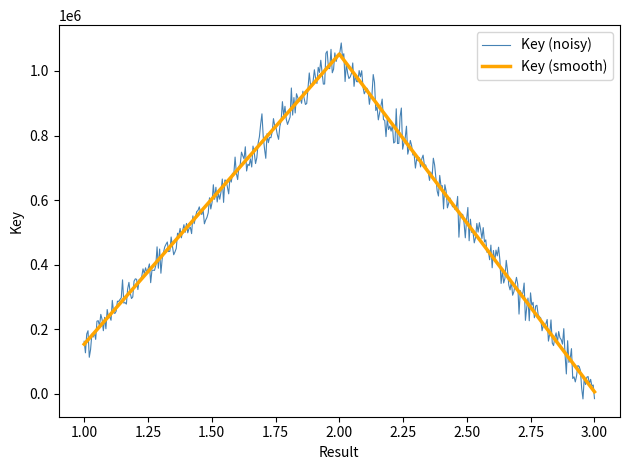

Reading left to right, what are all the values shown in this chart?

153090	1052506	5572